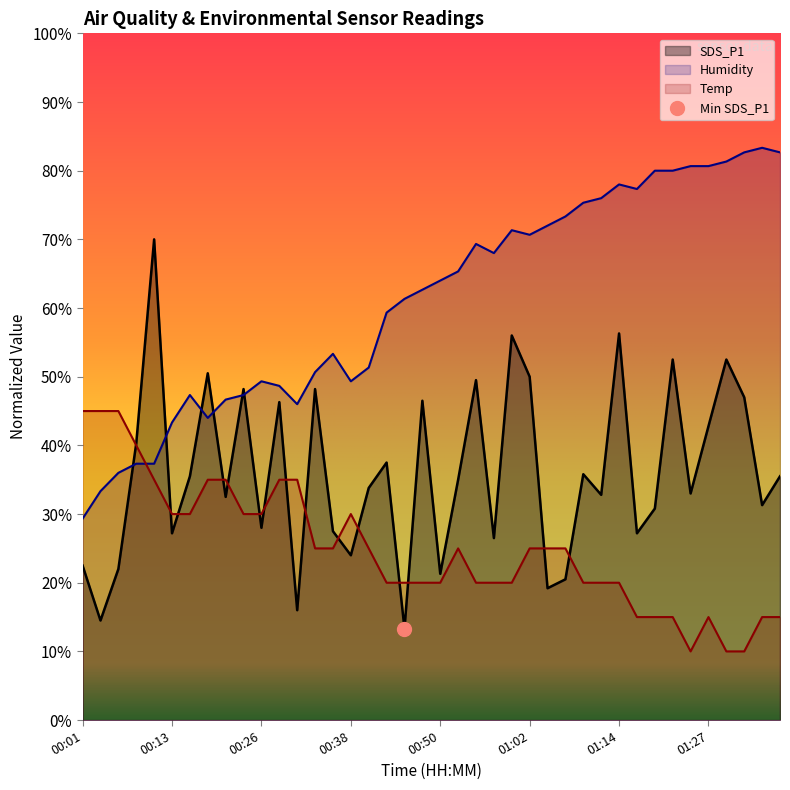

Between which two adjacent categories do SDS_P1 and Temp first intersect?

00:06 and 00:09